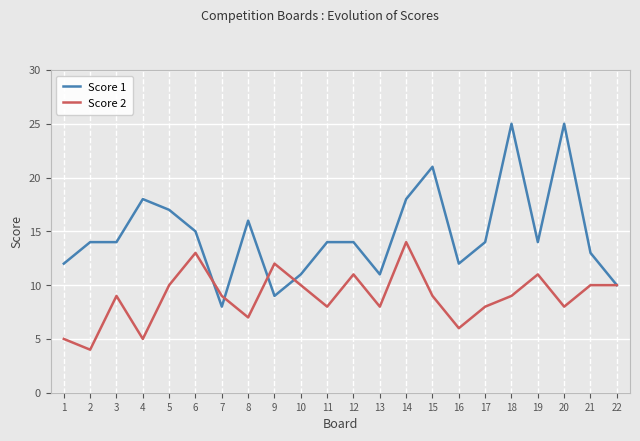

Which series changed the most between 1 and 20?

Score 1